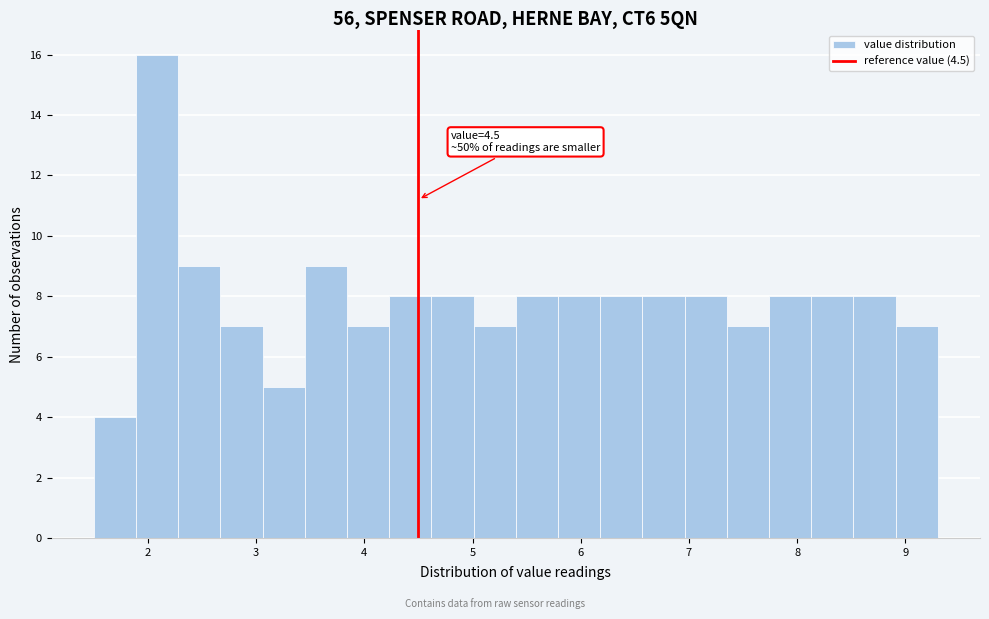

Around what value on the x-axis is the tallest bar? Give the approximate position of its centre, as read against the axis.

2.1